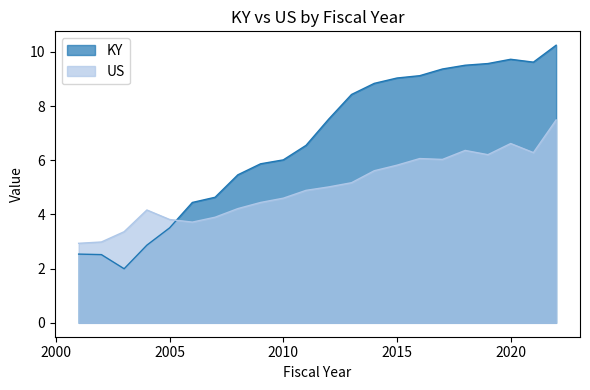

What is the maximum value shown in the chart?

10.2